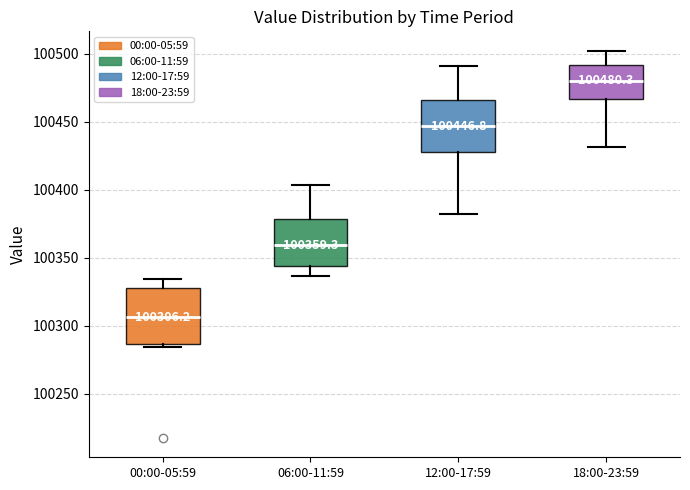

Which box's median line is the lowest?

00:00-05:59